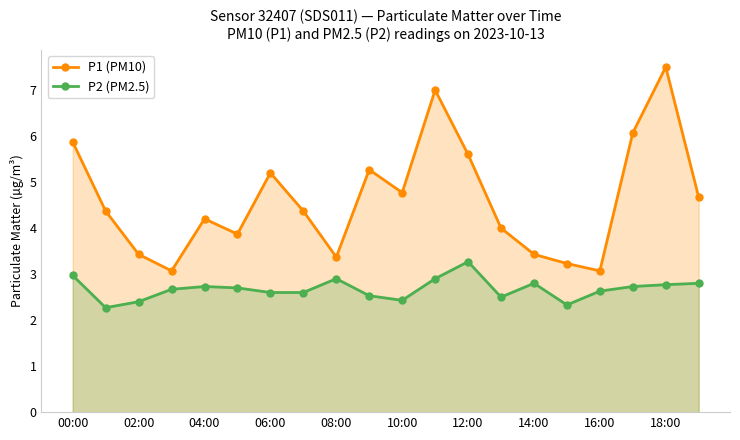

True or false: P2 (PM2.5) and P1 (PM10) cross at least once.

False